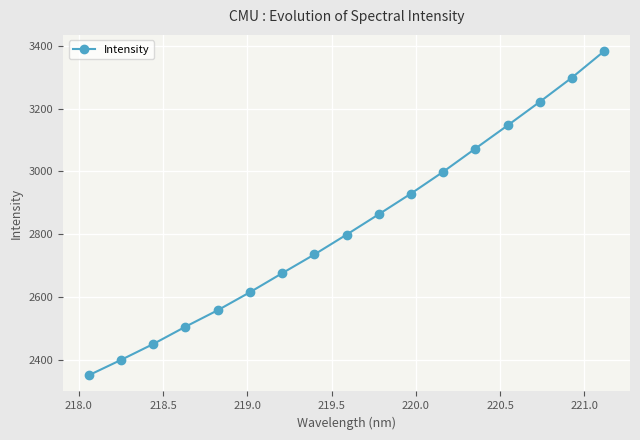

How many series are shown in this chart?

1